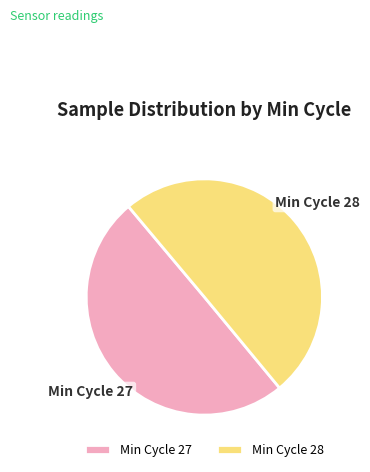

Approximately how many times larger is the value at Min Cycle 27 compared to Min Cycle 28?

1.0